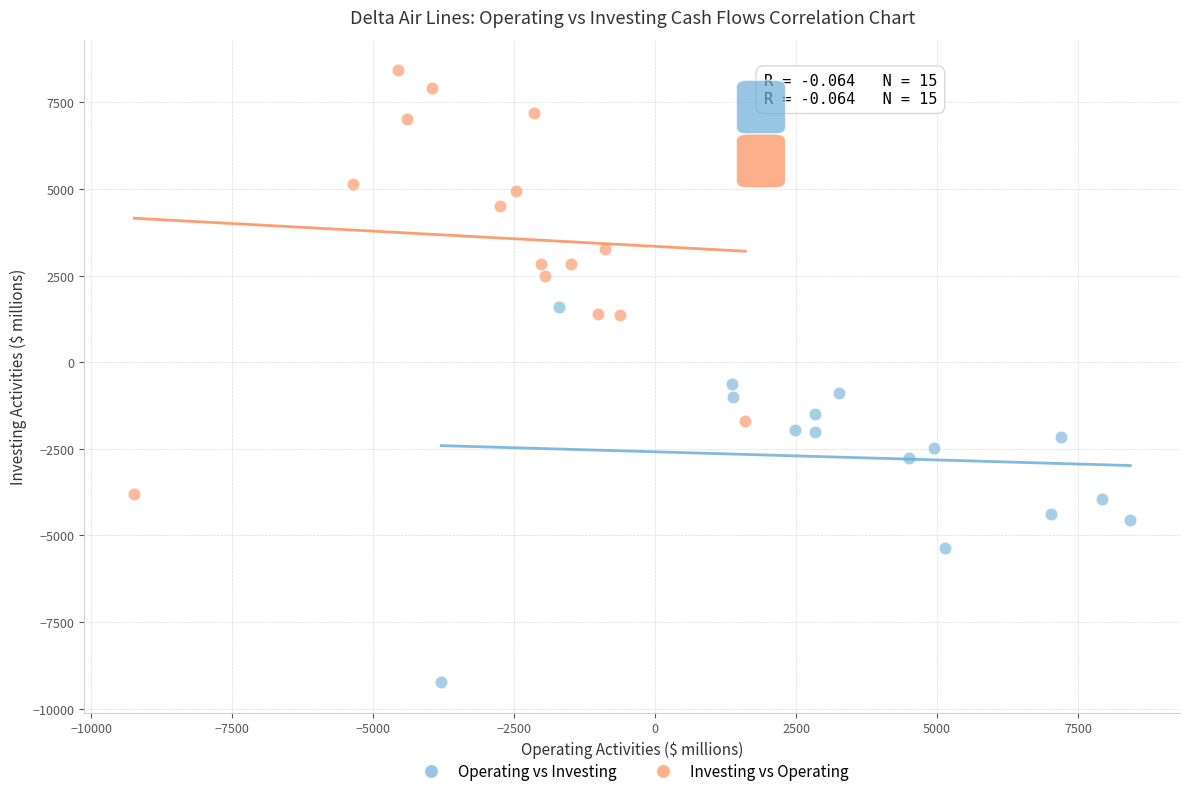

Which series has the widest spread of Y values?

Investing vs Operating